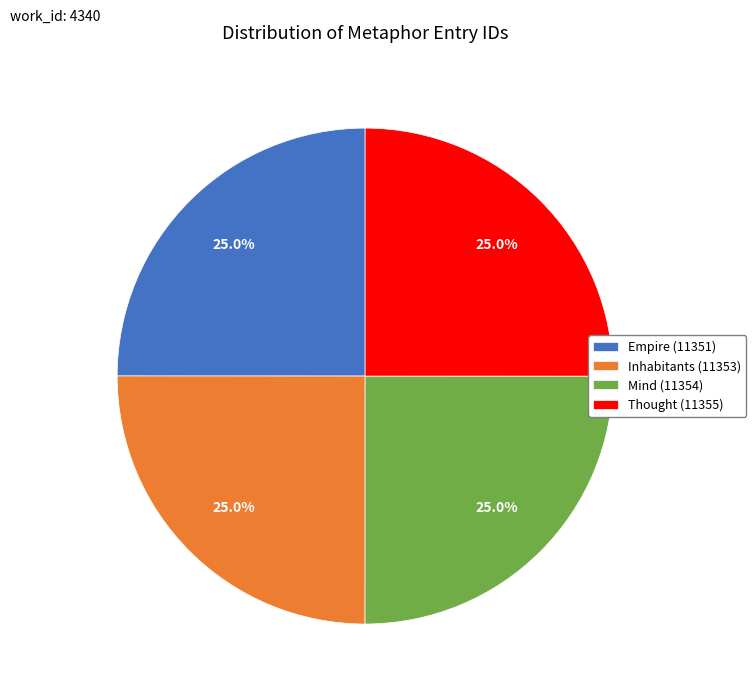

What portion of the pie excludes Inhabitants (11353)?

75.0%